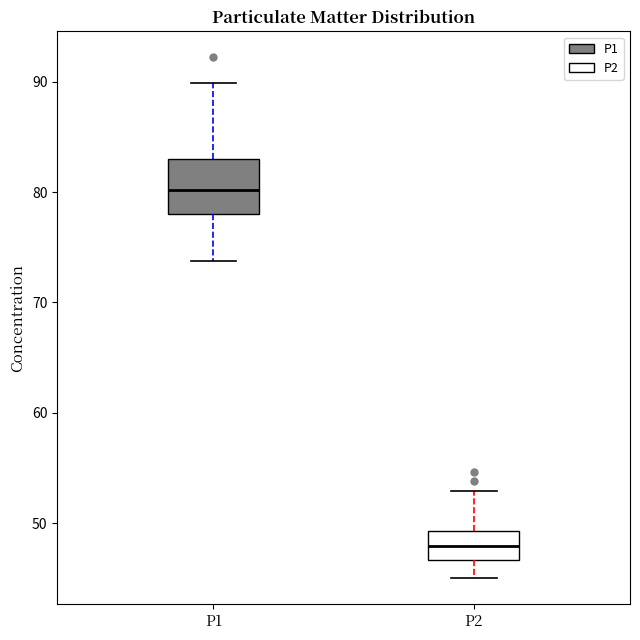

Where does the upper whisker of the box for P2 end on the y-axis? The values are not printed on the chart, so give them approximately, as read against the axis.

53